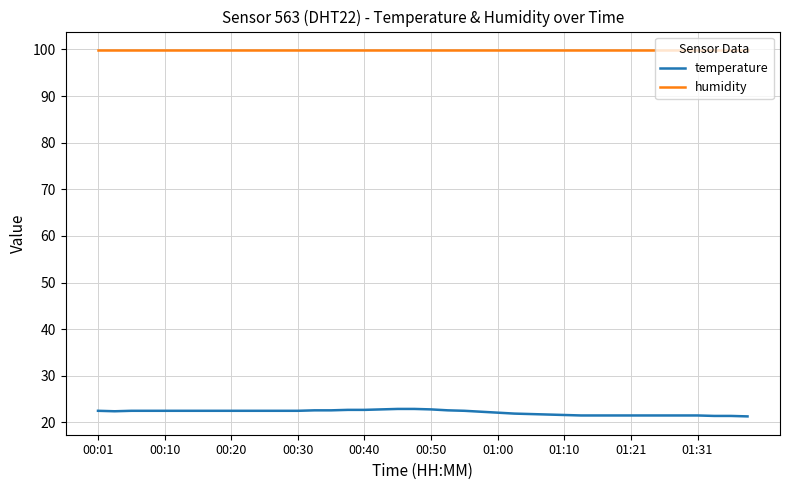

What is the average value of the temperature series?

22.2